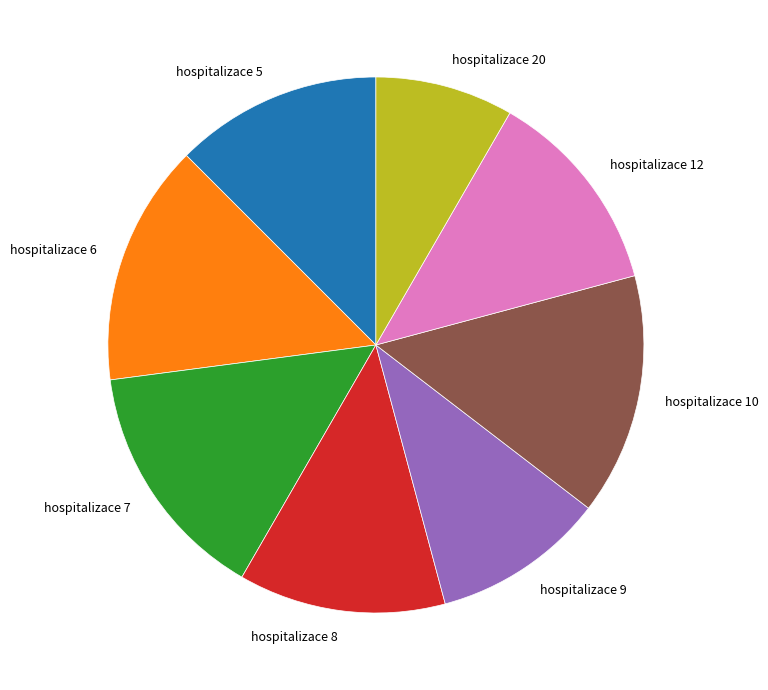

Does hospitalizace 9 represent more than half of the total?

No